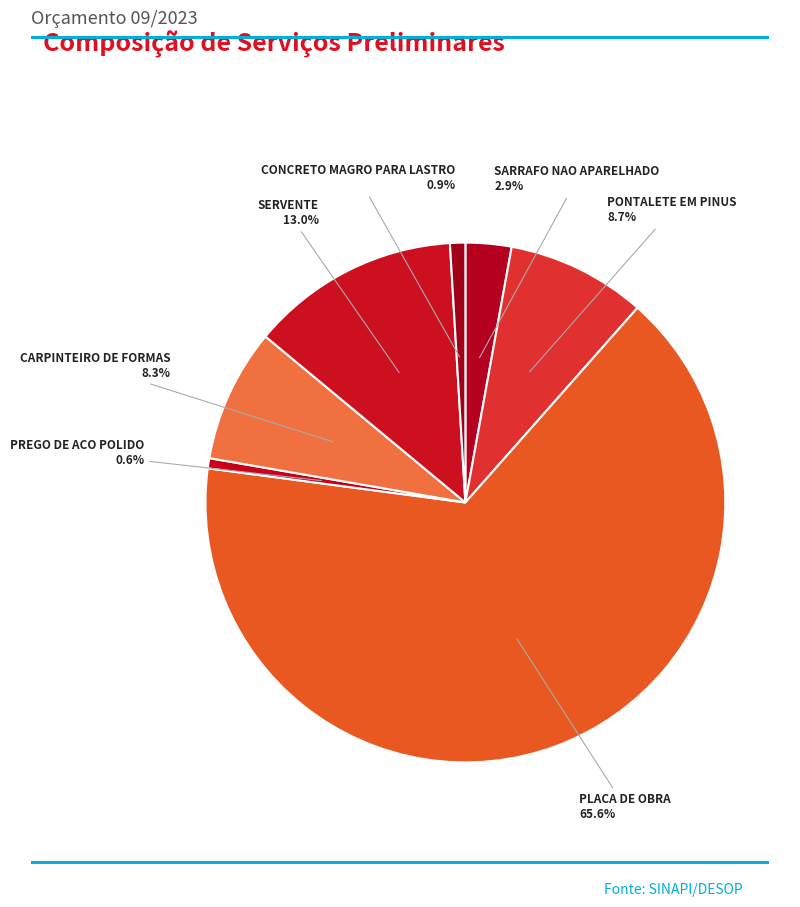

What is the ratio of the value at CARPINTEIRO DE FORMAS to the value at SARRAFO NAO APARELHADO?

2.9